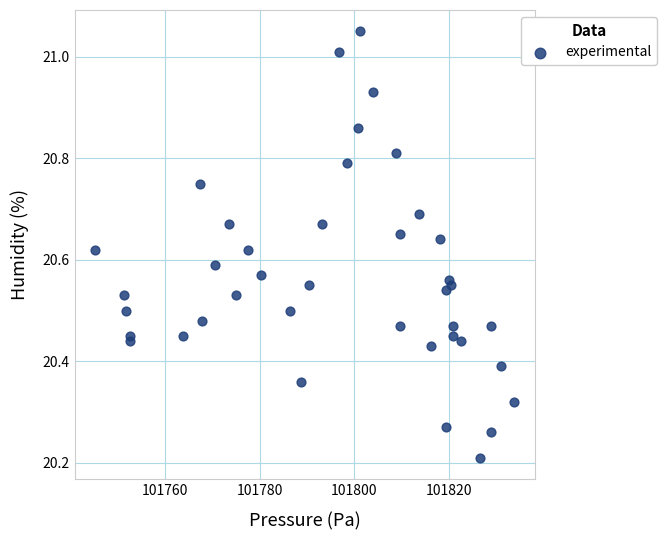

What is the range of Y values (max minus min)?

0.8